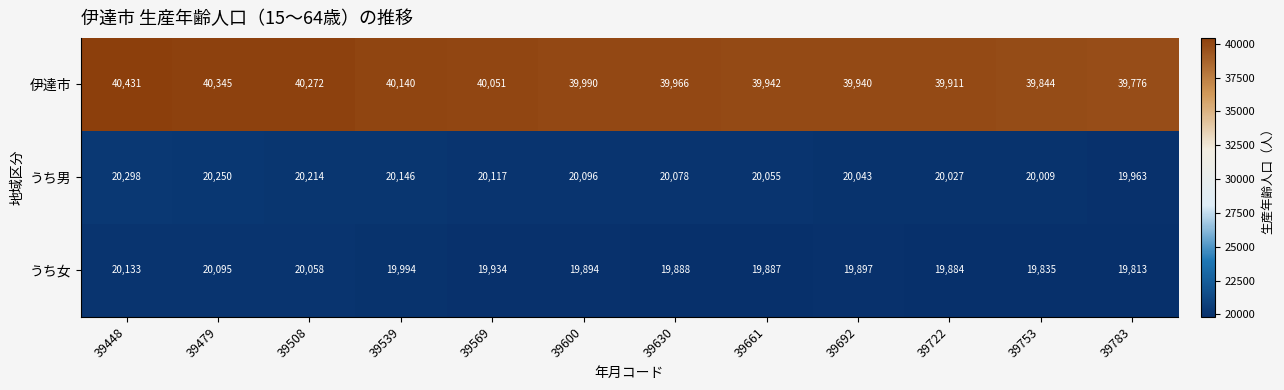

Count the number of data series in this chart.

3